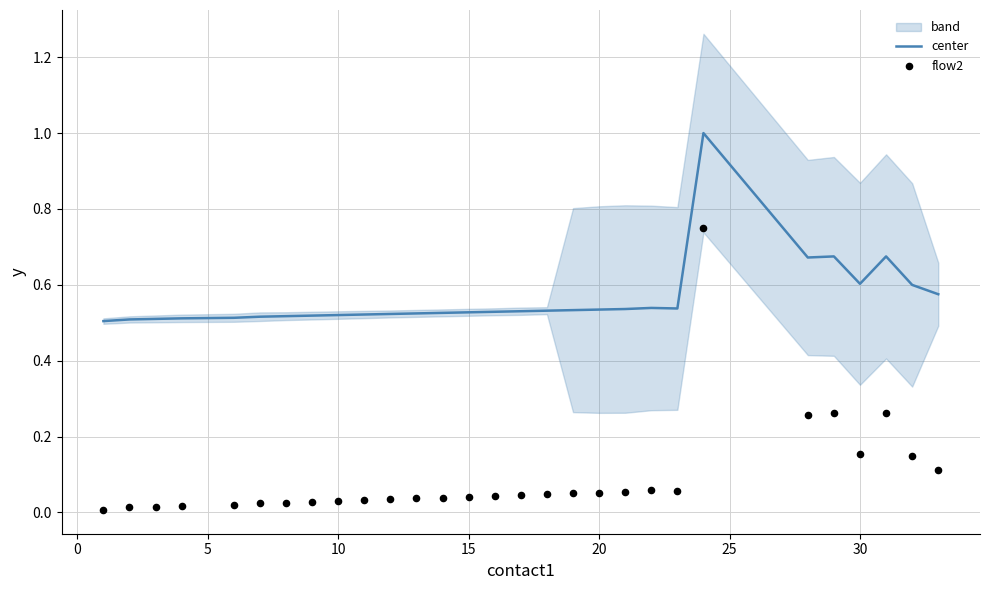

True or false: center has a value of 0.8 at 10.

False